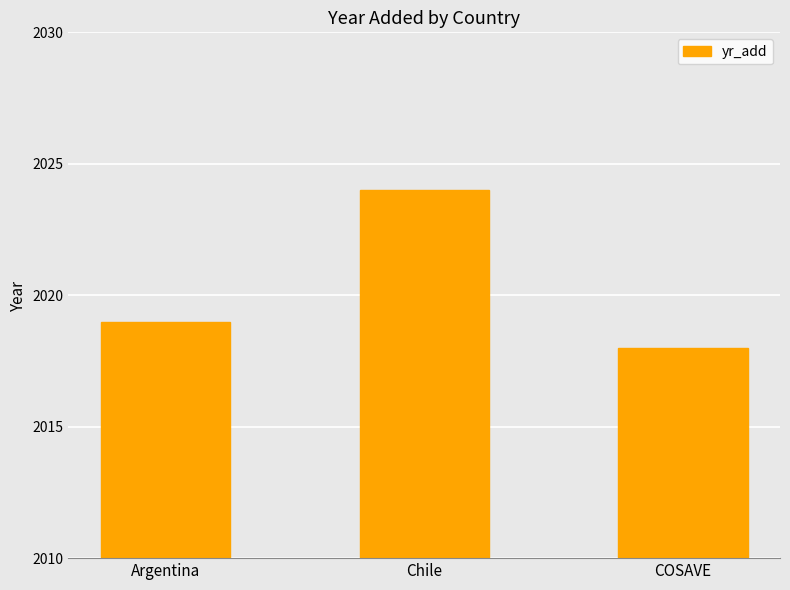

Is it true that the value at Chile is 2024?

True